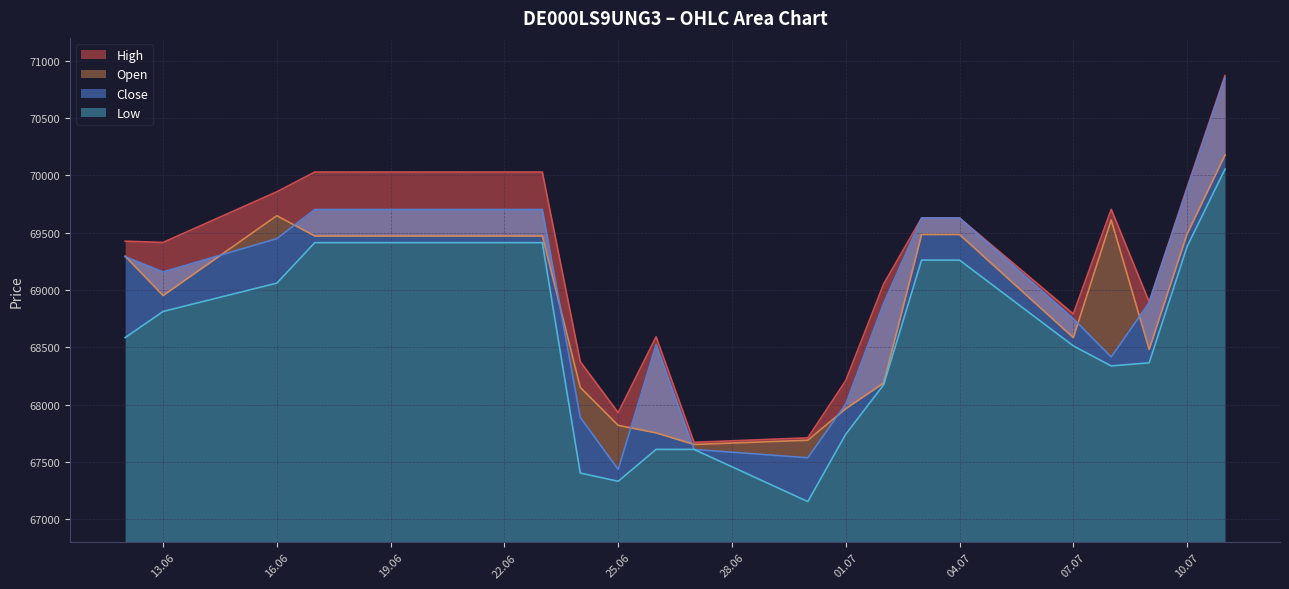

List the series in order of their peak value, highest first.

High, Close, Open, Low